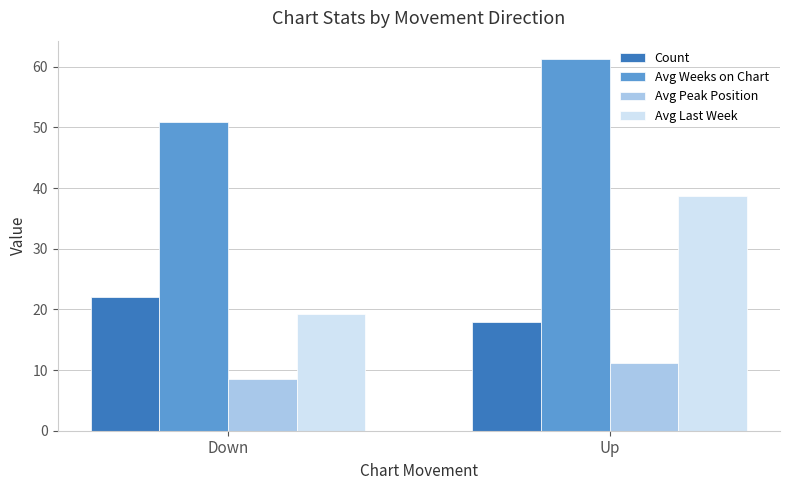

At which label does Avg Peak Position reach its peak?

Up